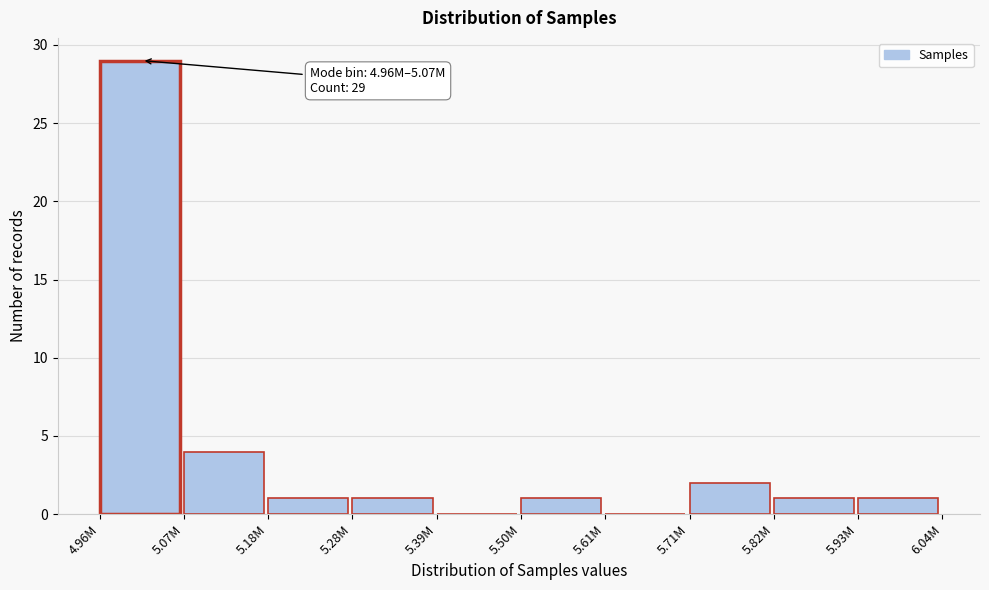

Reading left to right, extract all data points from this chart.

4.96M=29	5.07M=4	5.18M=1	5.28M=1	5.39M=0	5.50M=1	5.61M=0	5.71M=2	5.82M=1	5.93M=1